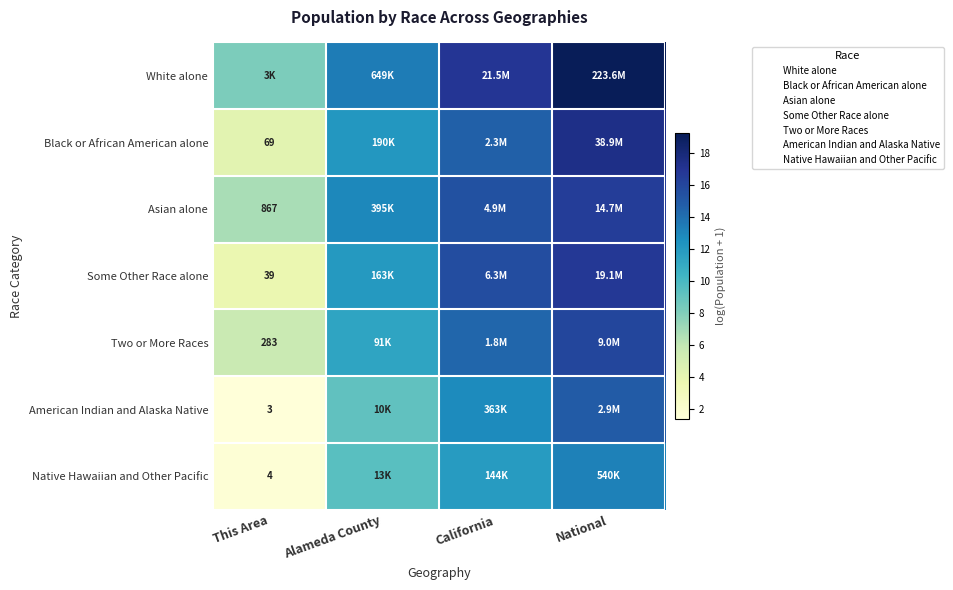

Which category has the lowest value in the Some Other Race alone series?

This Area